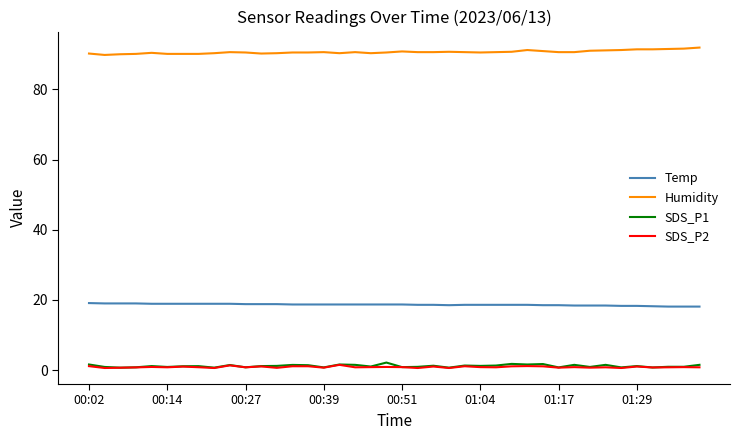

True or false: SDS_P2 and Temp cross at least once.

False